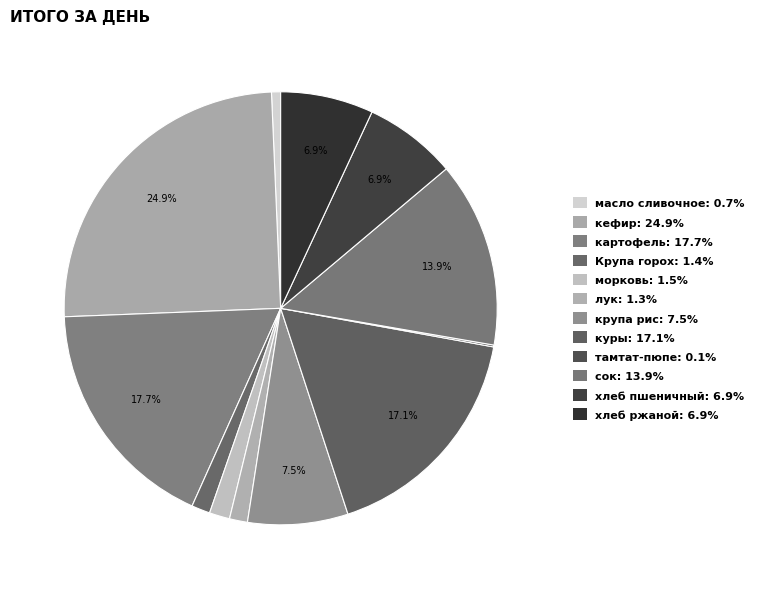

To the nearest percent, what is the combined percentage of сок and лук?

15%